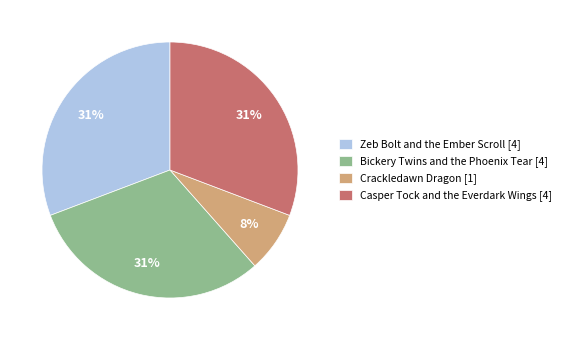

What percentage is the Zeb Bolt and the Ember Scroll [4] slice, to the nearest percent?

31%